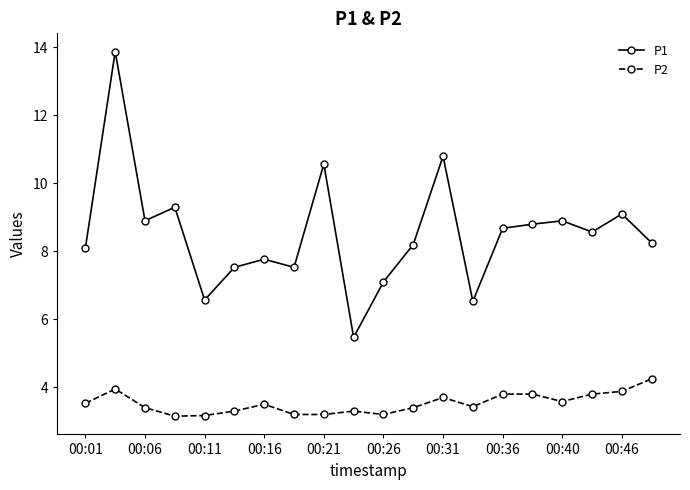

What is the value of the P1 point at the 15th from the left?

8.7